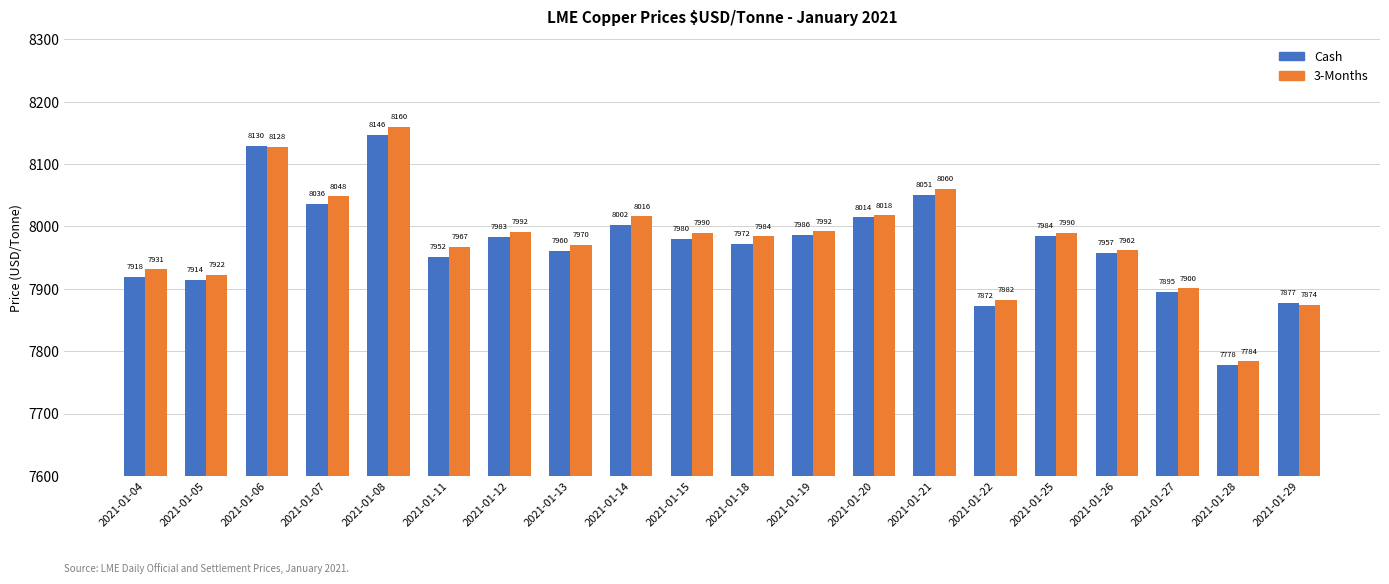

What is the average value of the 3-Months series?

7978.4